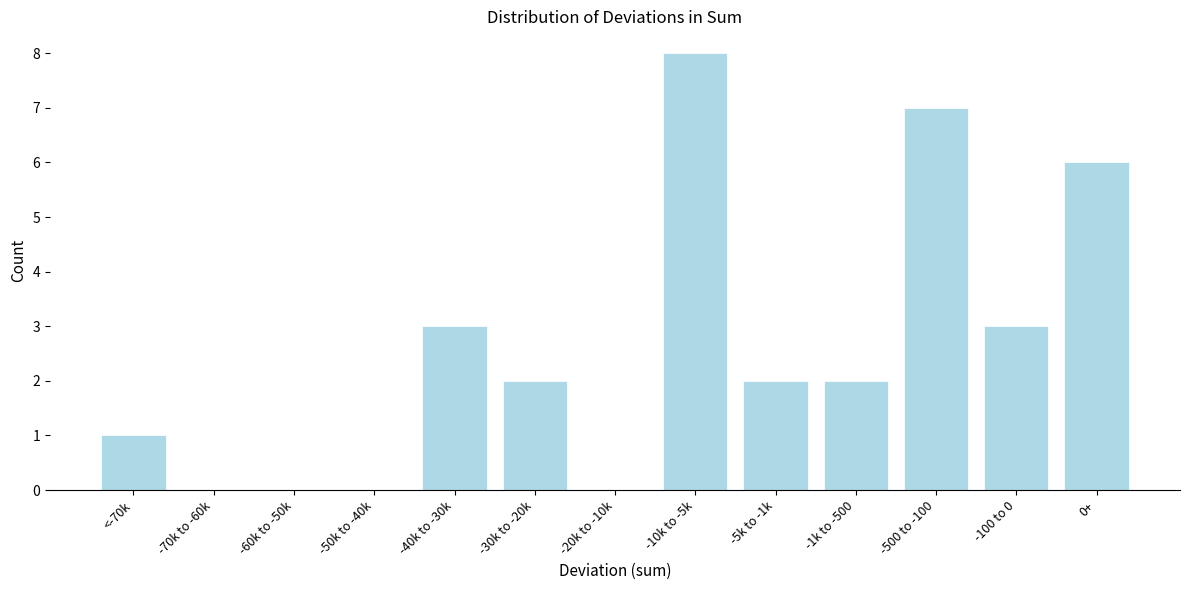

Reading left to right, what are all the values shown in this chart?

<-70k=1	-70k to -60k=0	-60k to -50k=0	-50k to -40k=0	-40k to -30k=3	-30k to -20k=2	-20k to -10k=0	-10k to -5k=8	-5k to -1k=2	-1k to -500=2	-500 to -100=7	-100 to 0=3	0+=6